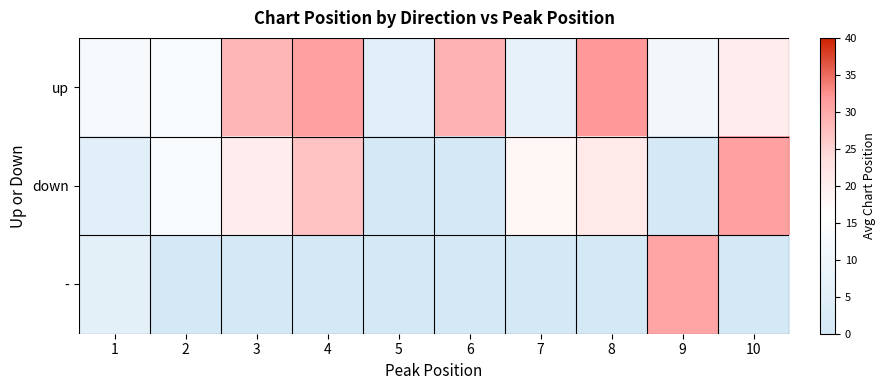

Which has a higher value, 9 or 10?

10